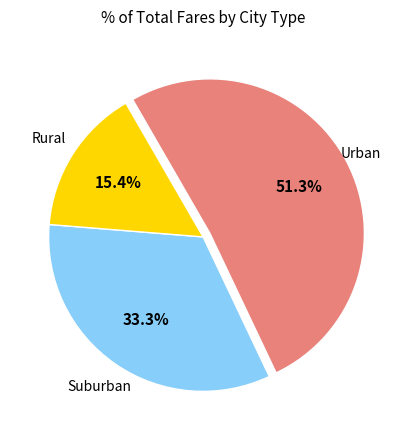

Does any single category account for the majority?

Yes